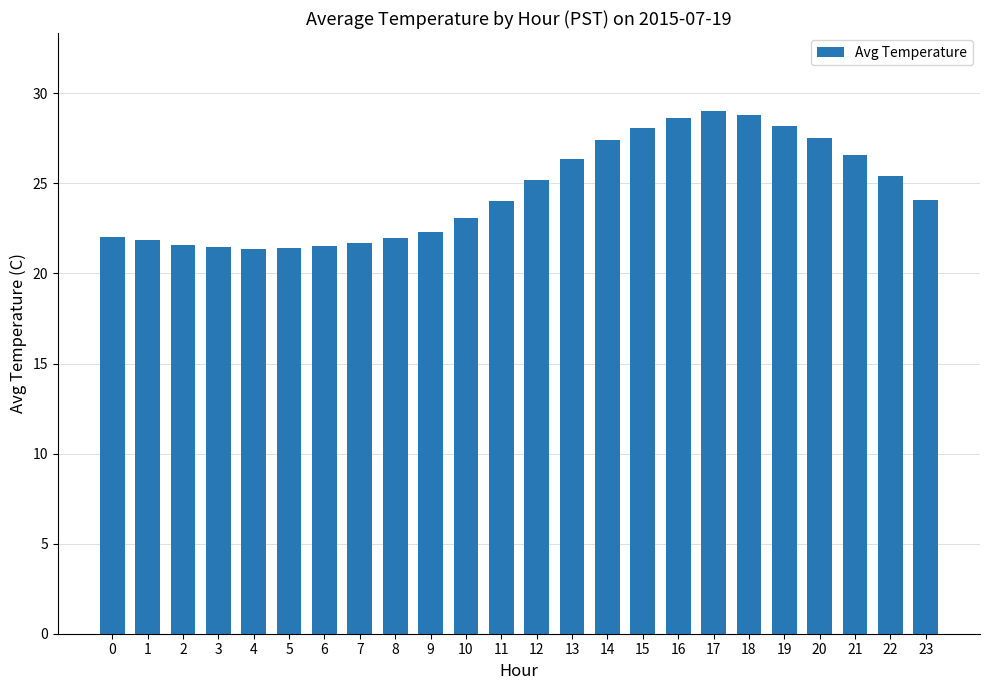

What is the smallest value displayed?

21.4